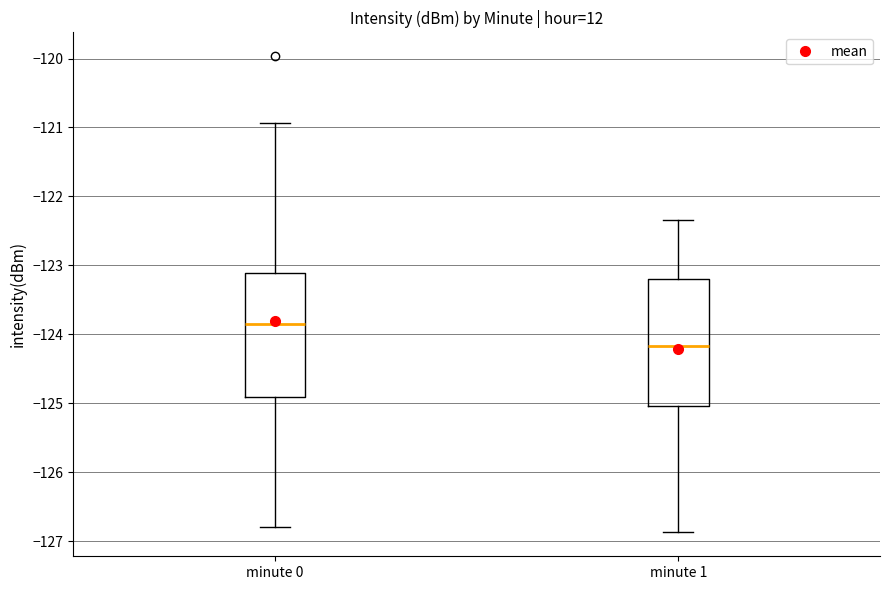

Where is the lower edge of the box for minute 0 on the y-axis? The values are not printed on the chart, so give them approximately, as read against the axis.

-124.9